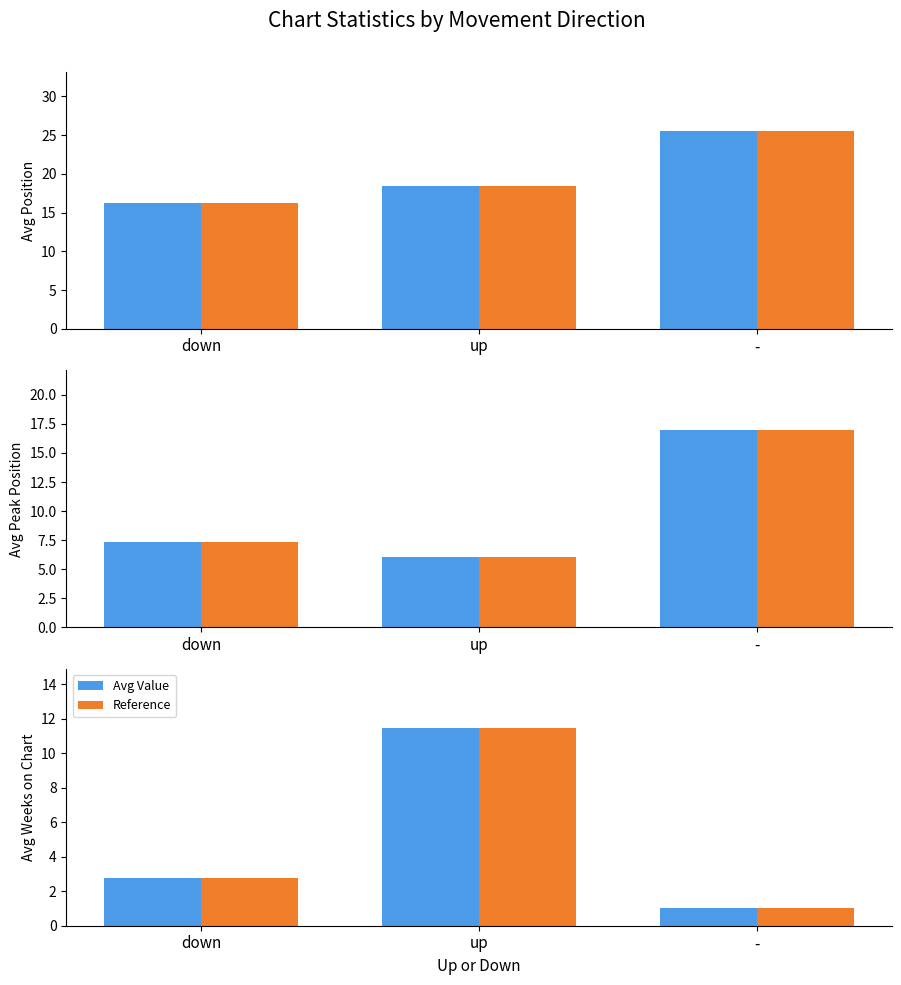

What is the difference between the Reference values at - and up?

10.5